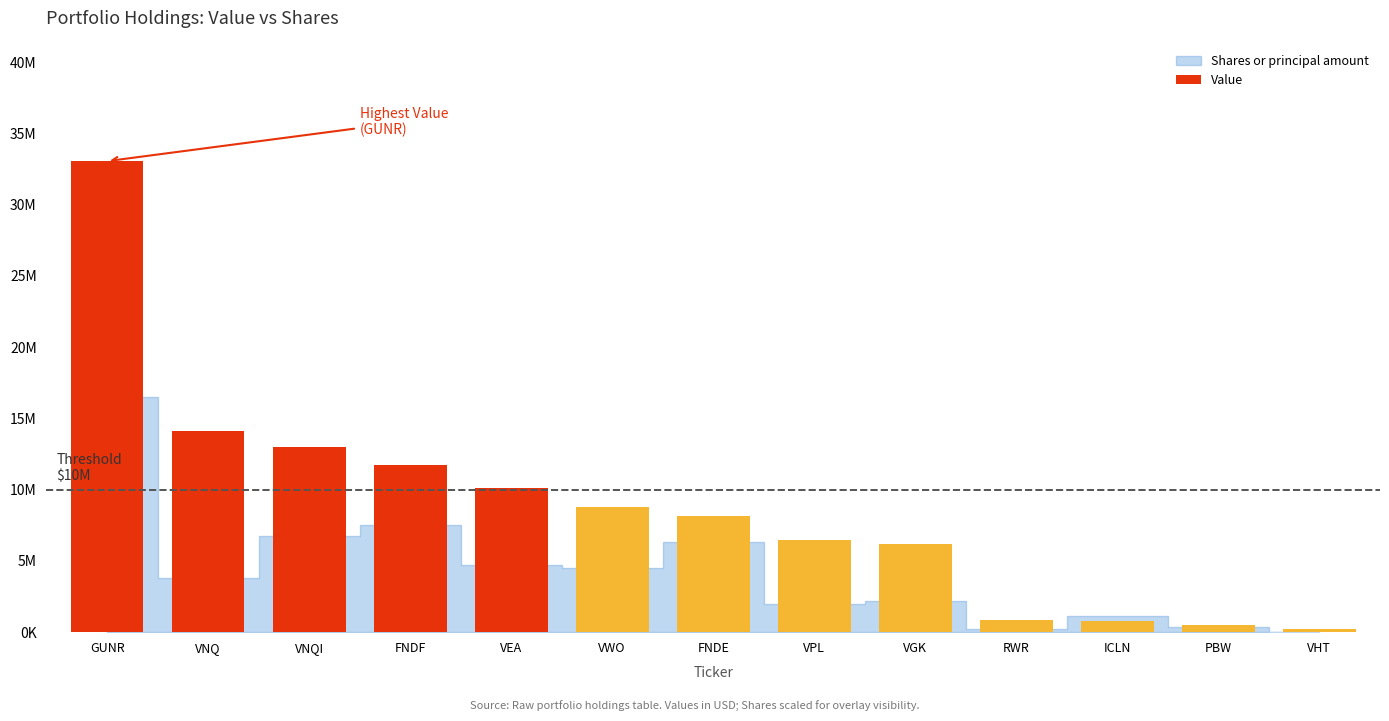

How many data points are less than 8161217?

6